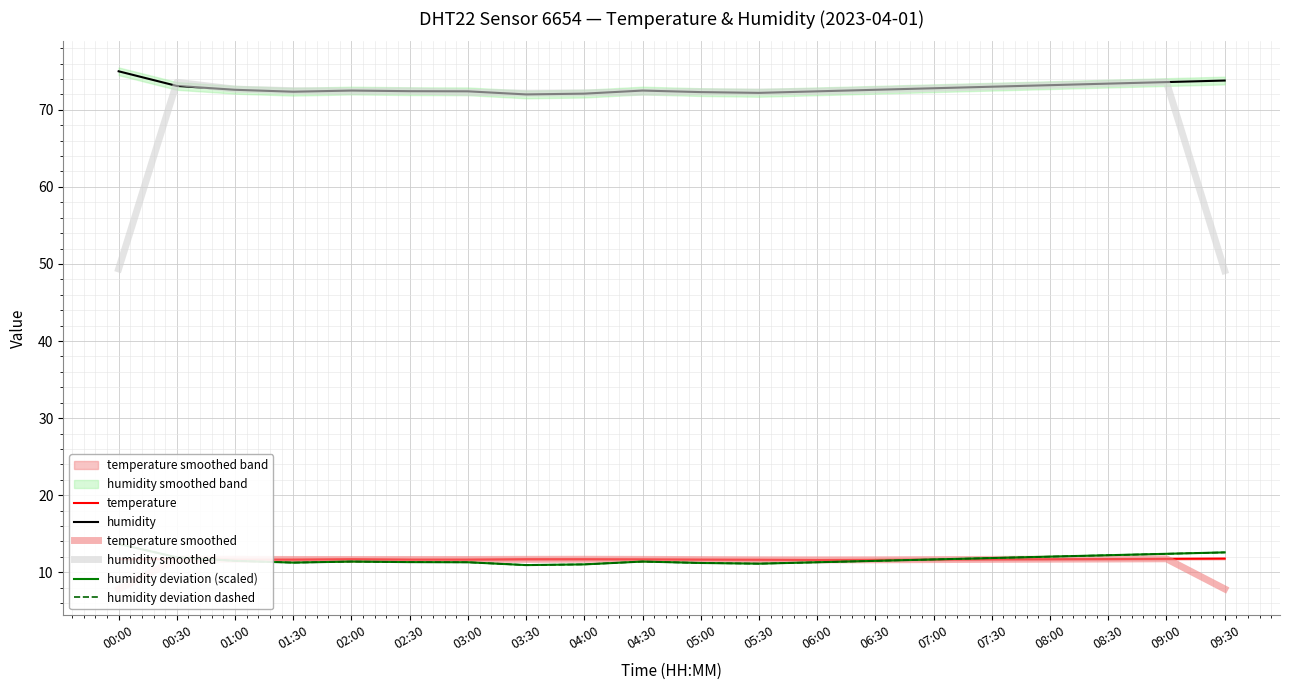

In humidity deviation dashed, how many points are lower than both neighbors (excluding endpoints)?

3